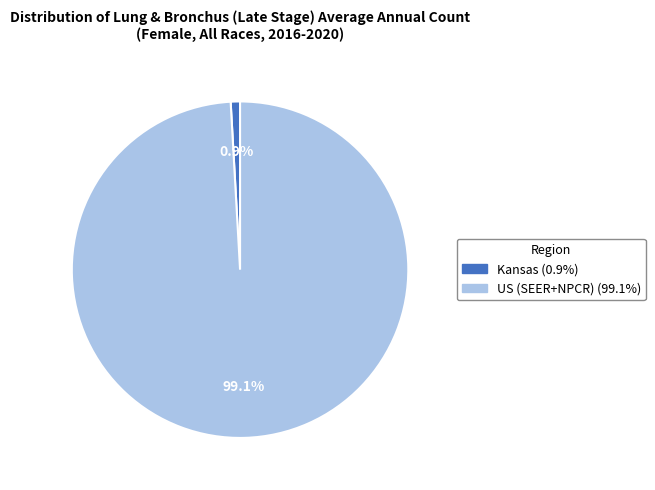

Does any single category account for the majority?

Yes